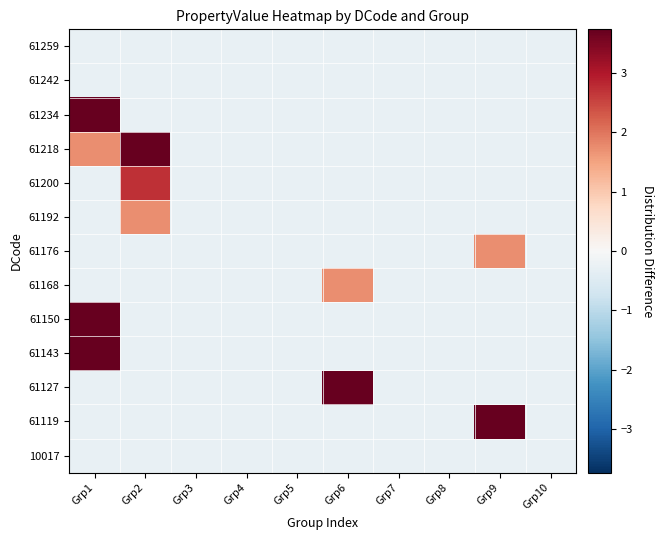

What is the minimum value shown in the chart?

-0.3